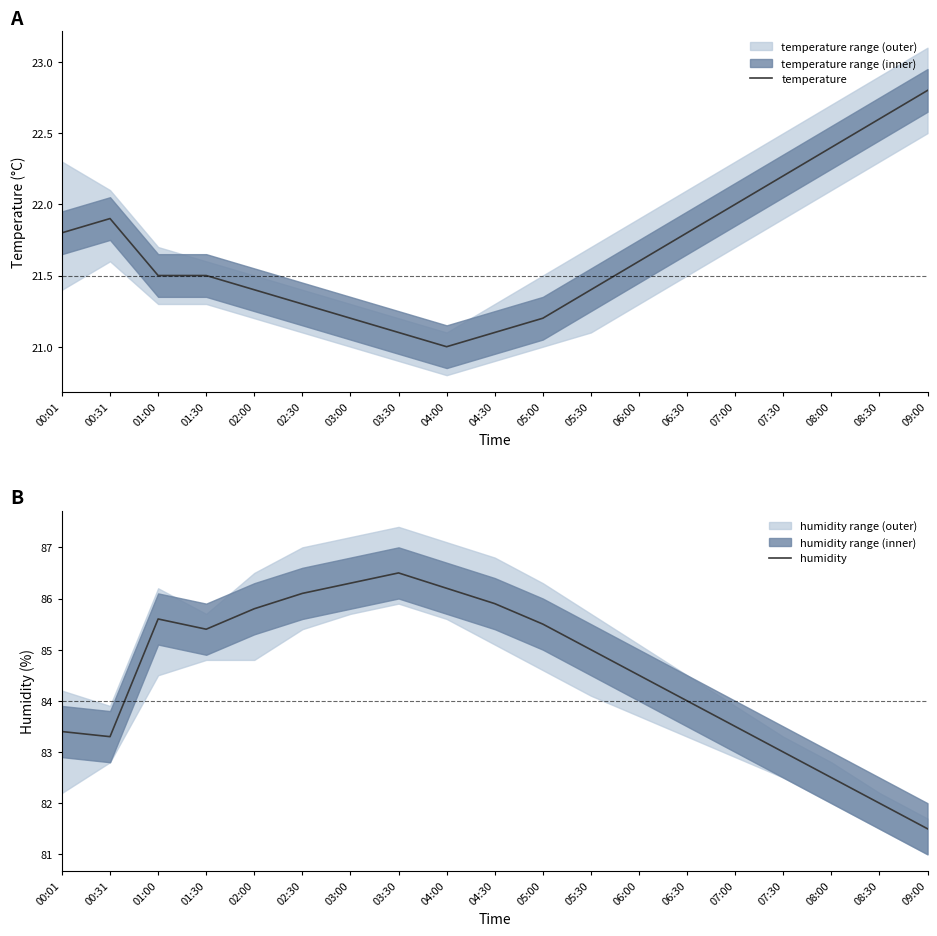

True or false: temperature and humidity intersect in this chart.

False